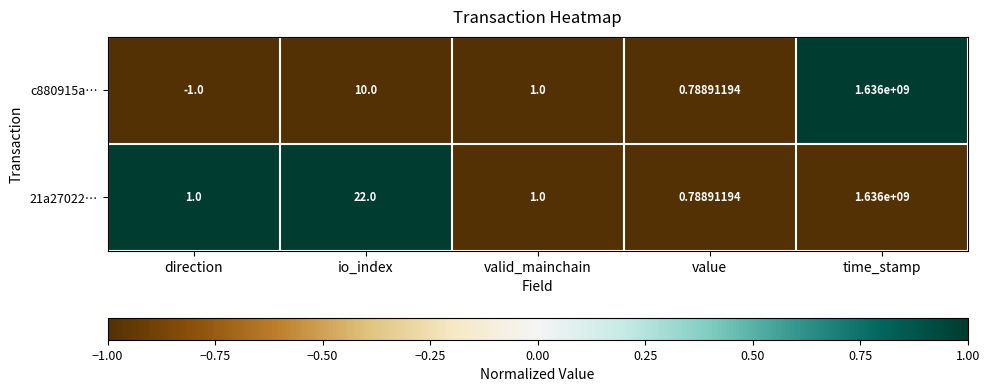

List the labels in order of c880915a… value, smallest first.

direction, value, valid_mainchain, io_index, time_stamp